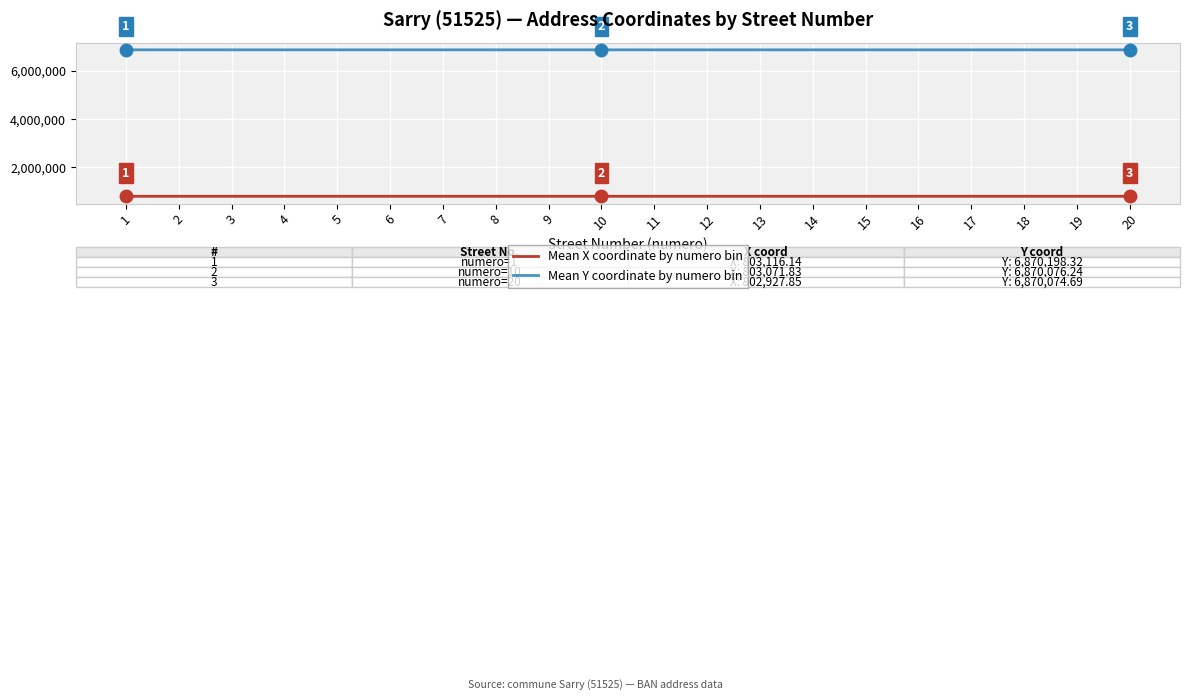

What is the approximate value of Mean X coordinate by numero bin at 9?

803086.7